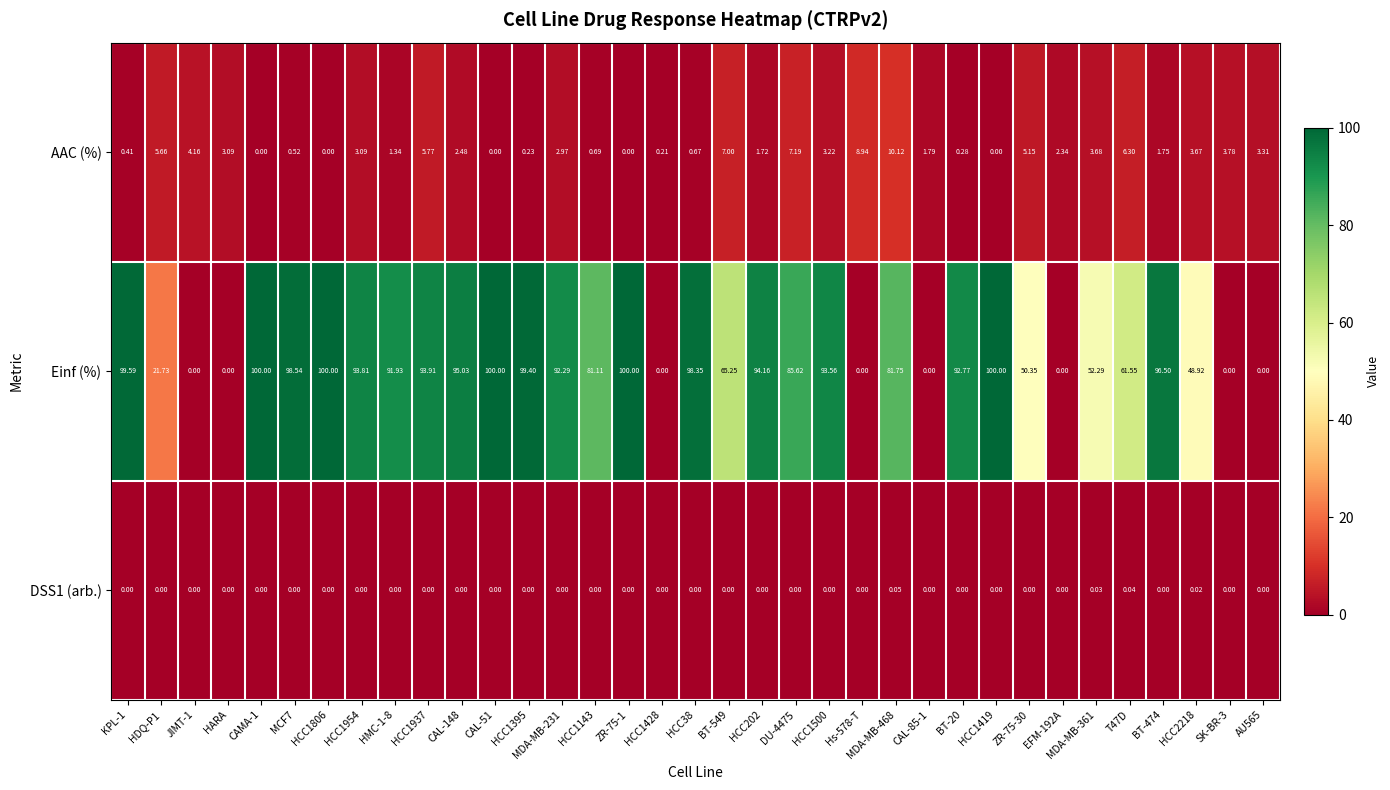

Which series changed the most between HCC1500 and CAL-85-1?

Einf (%)